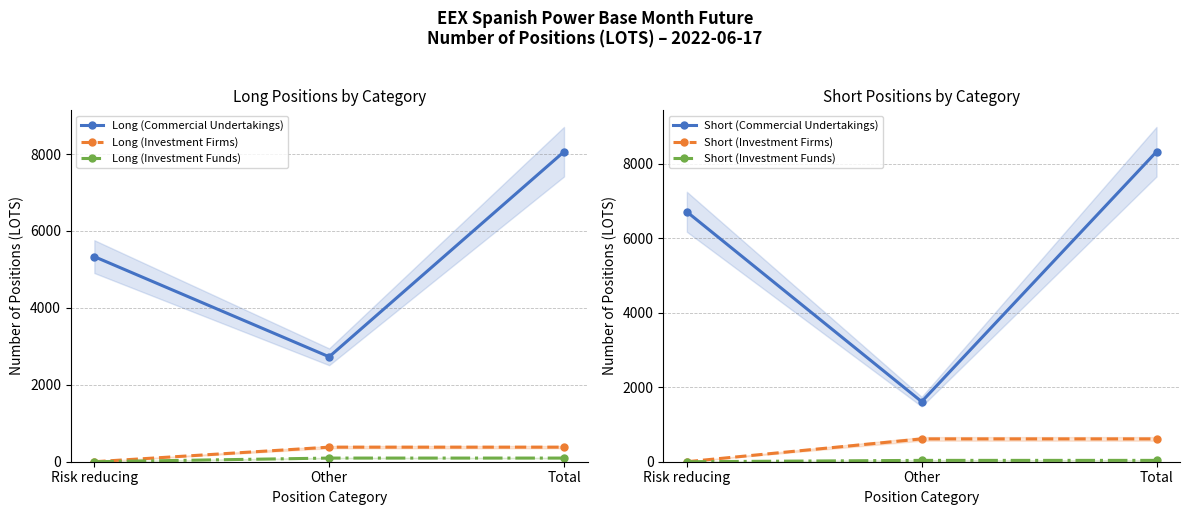

Which category has the lowest value across all series?

Risk reducing